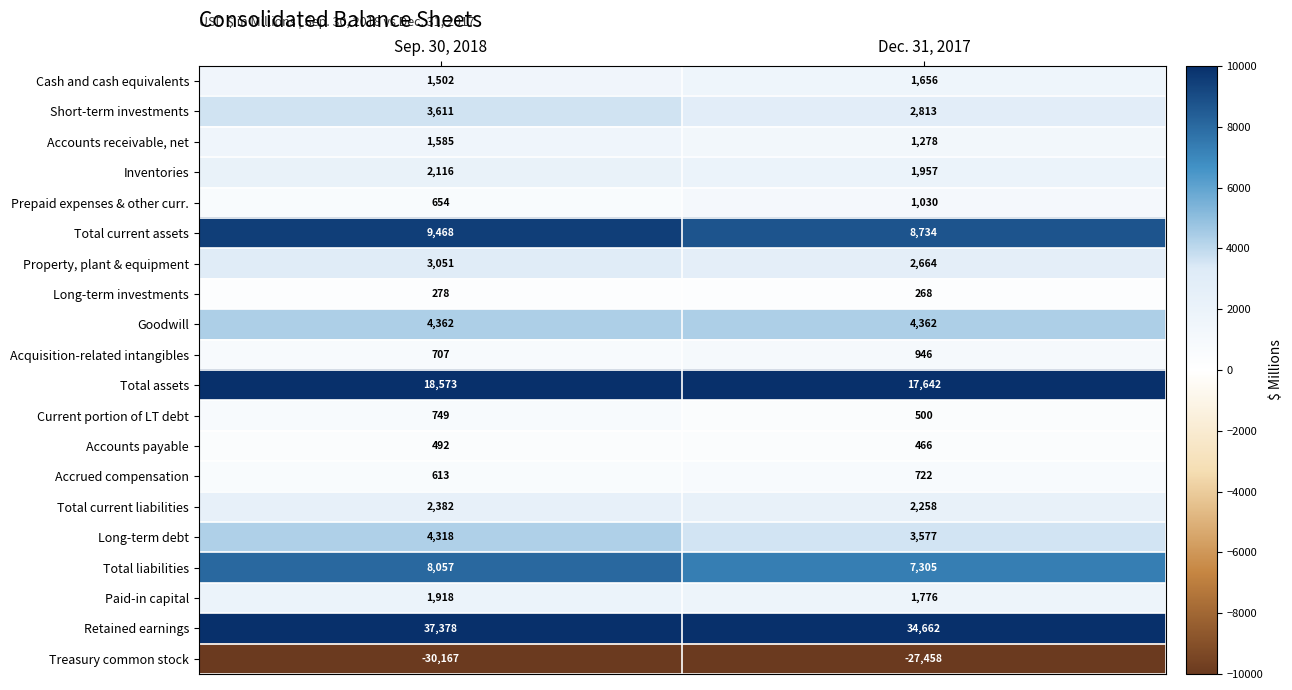

What is the spread (max minus min) of values at Sep. 30, 2018?

67545